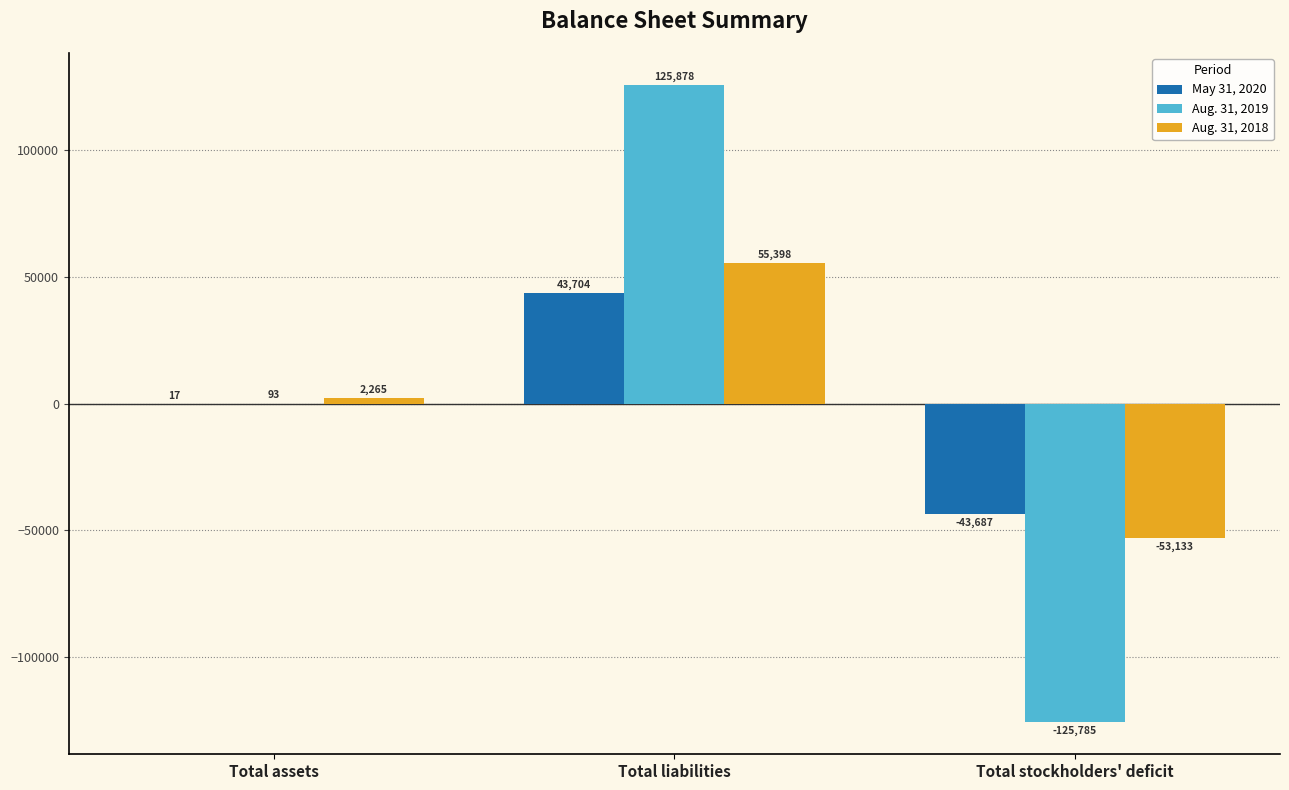

What is the total value across all series at Total assets?

2375